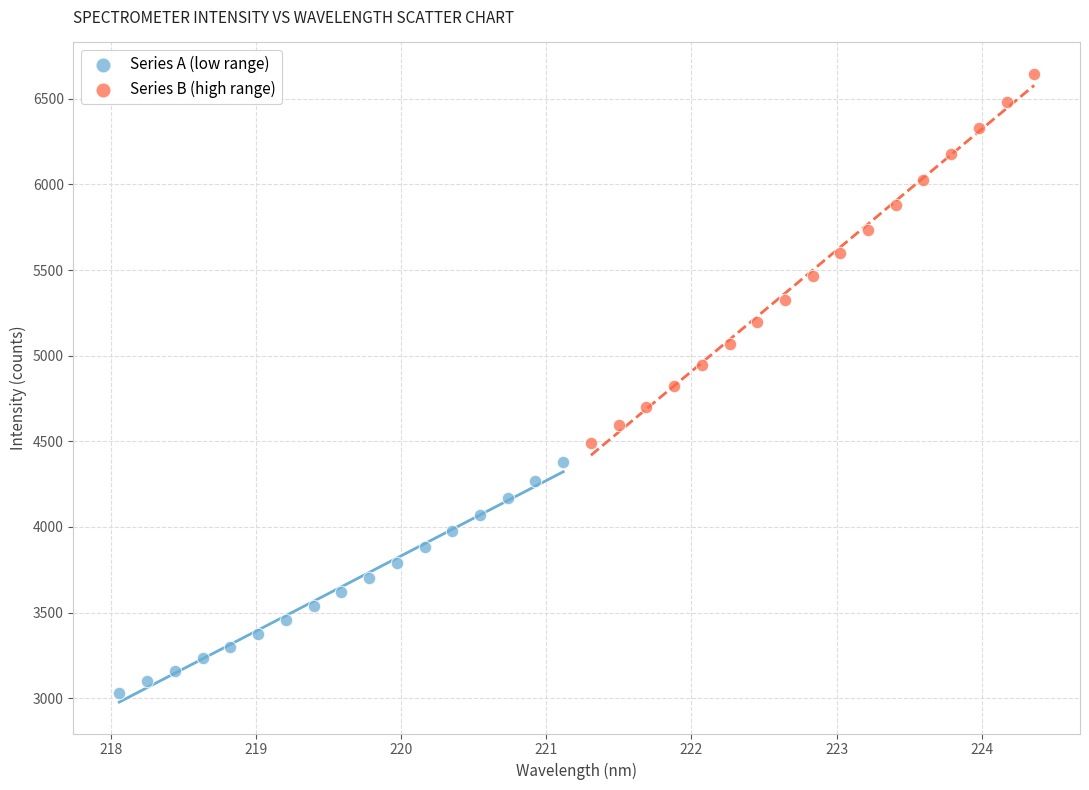

Which series contains the highest Y value?

Series B (high range)